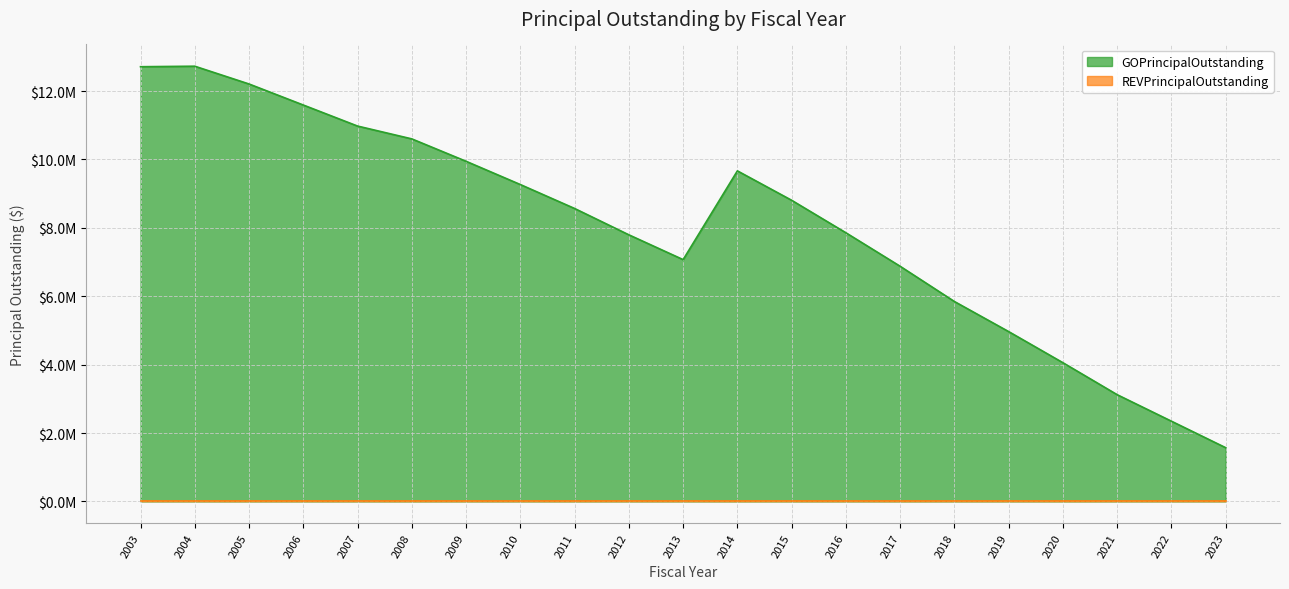

What is the difference between the maximum and minimum values?

11155000